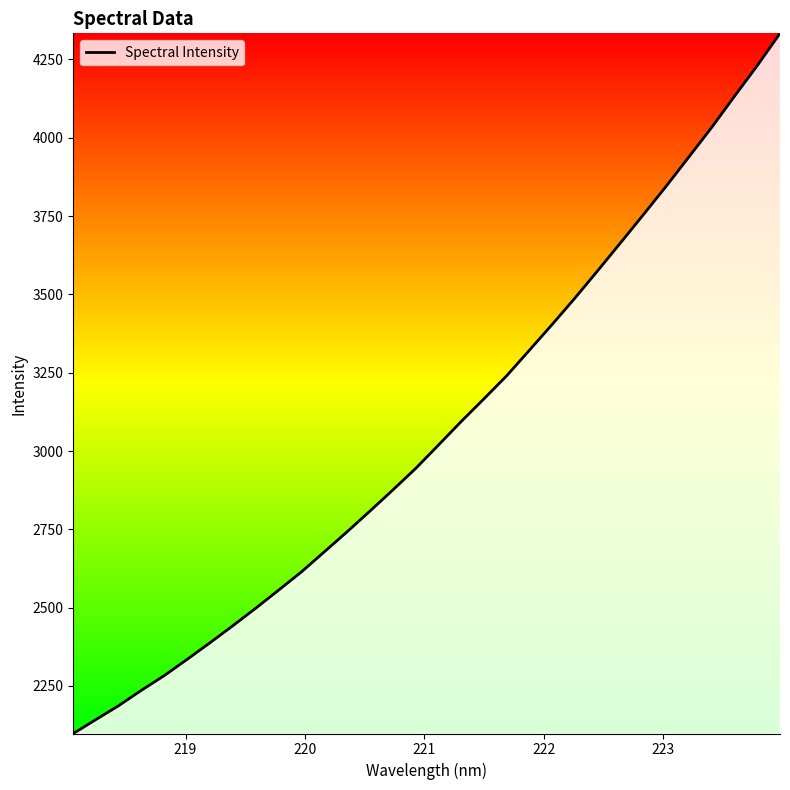

What is the smallest value displayed?

2098.1